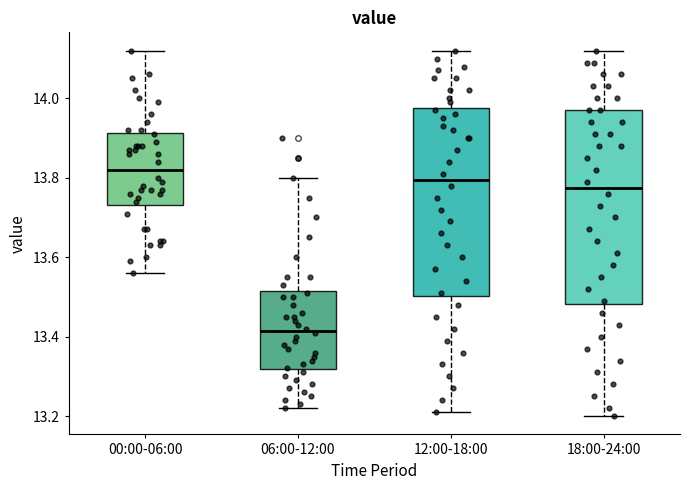

Which box has the highest median line?

00:00-06:00